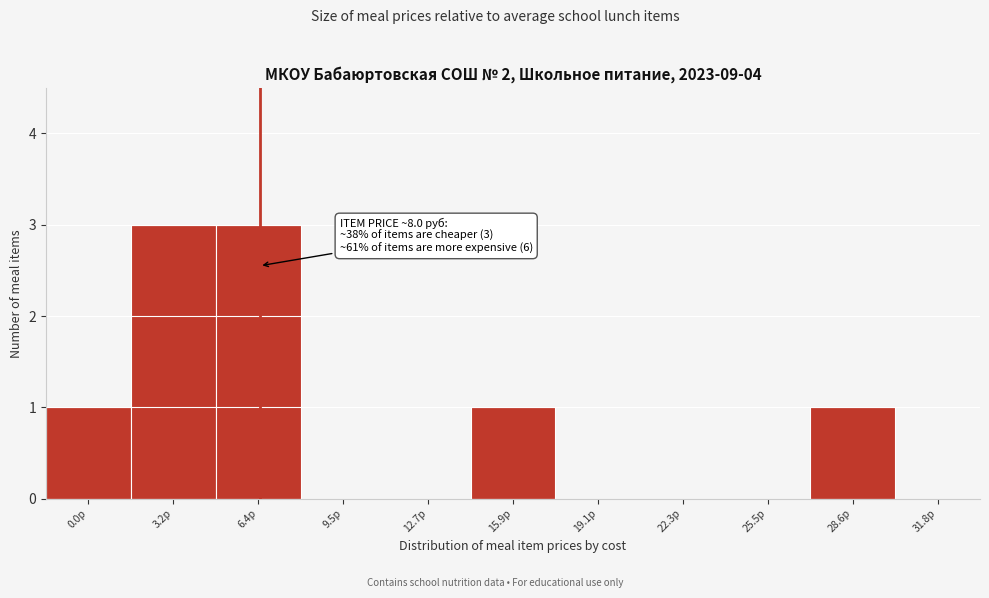

Reading left to right, list all the values displayed in this chart.

0.0р=1	3.2р=3	6.4р=3	9.5р=0	12.7р=0	15.9р=1	19.1р=0	22.3р=0	25.5р=0	28.6р=1	31.8р=0